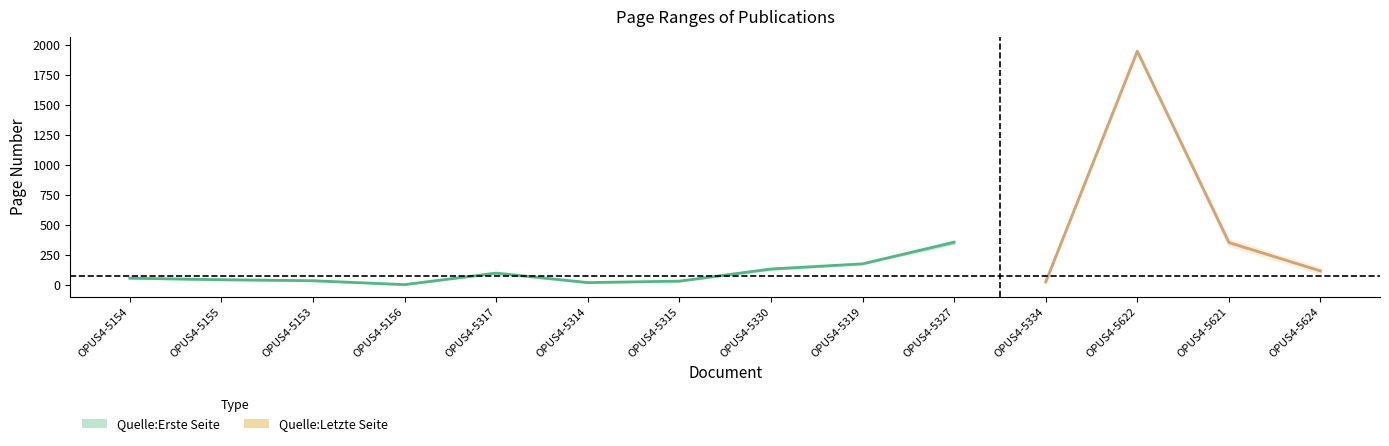

Reading right to left, transcribe all the data shown in this chart.

Quelle:Erste Seite: OPUS4-5624=110	OPUS4-5621=341	OPUS4-5622=1943	OPUS4-5334=22	OPUS4-5327=342	OPUS4-5319=174	OPUS4-5330=125	OPUS4-5315=30	OPUS4-5314=17	OPUS4-5317=94	OPUS4-5156=1	OPUS4-5153=32	OPUS4-5155=40	OPUS4-5154=54
Quelle:Letzte Seite: OPUS4-5624=120	OPUS4-5621=363	OPUS4-5622=1948	OPUS4-5334=24	OPUS4-5327=366	OPUS4-5319=174	OPUS4-5330=137	OPUS4-5315=30	OPUS4-5314=19	OPUS4-5317=100	OPUS4-5156=1	OPUS4-5153=35	OPUS4-5155=44	OPUS4-5154=55